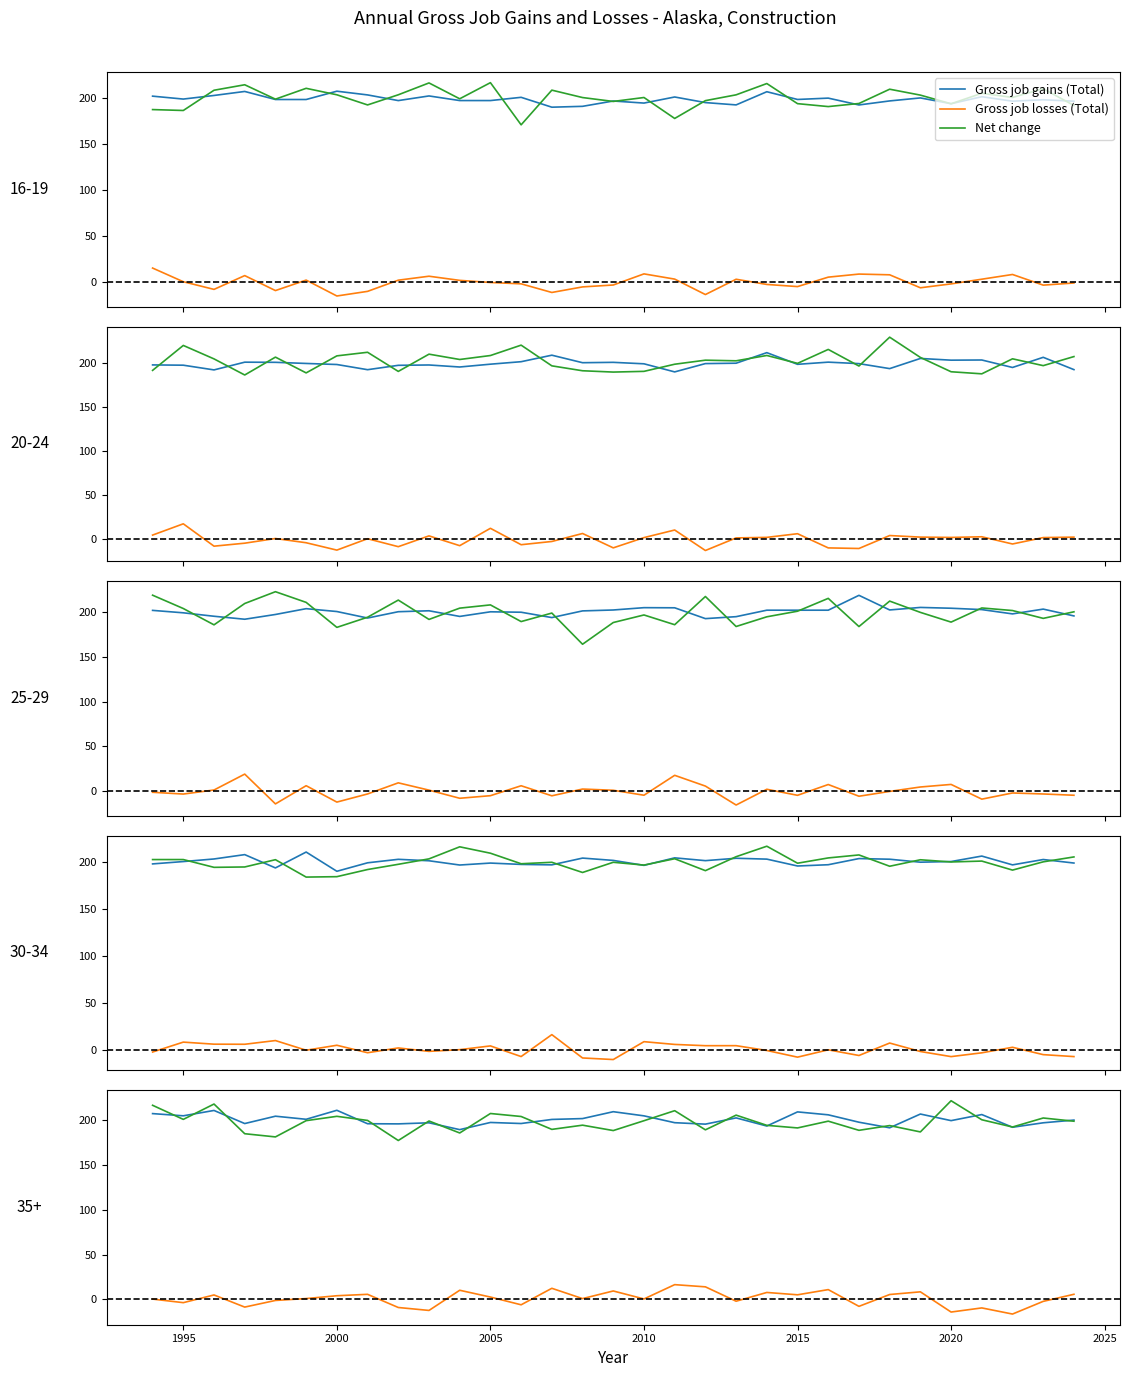

True or false: Net change and Gross job losses (Total) cross at least once.

False